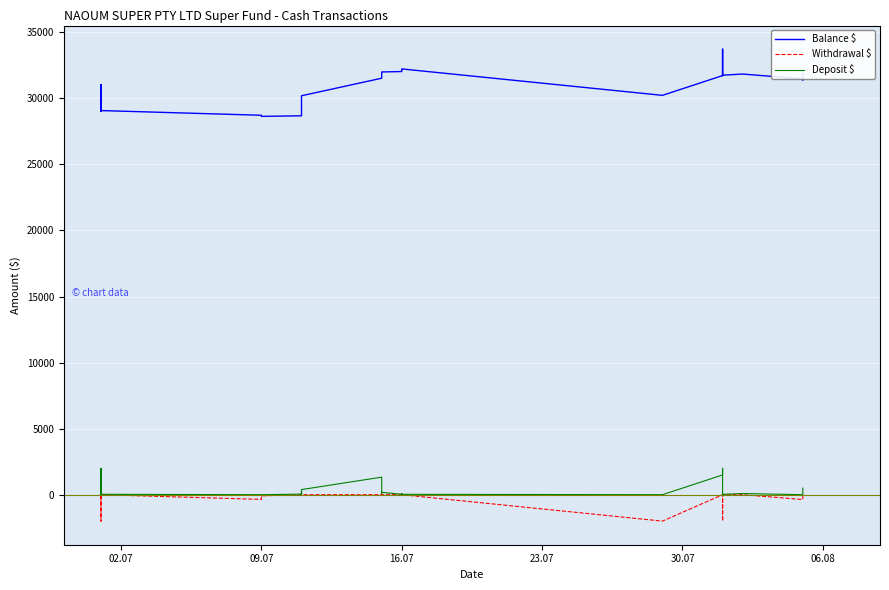

The Deposit $ series shows 28.8 at 16.07. True or false?

True